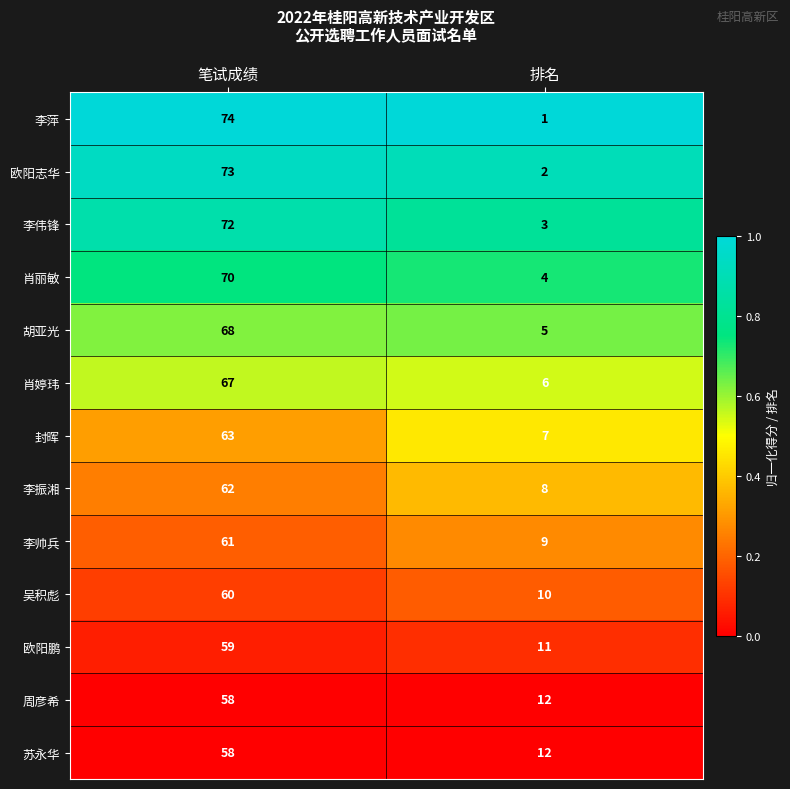

What is the sum of all 李伟锋 values?

75